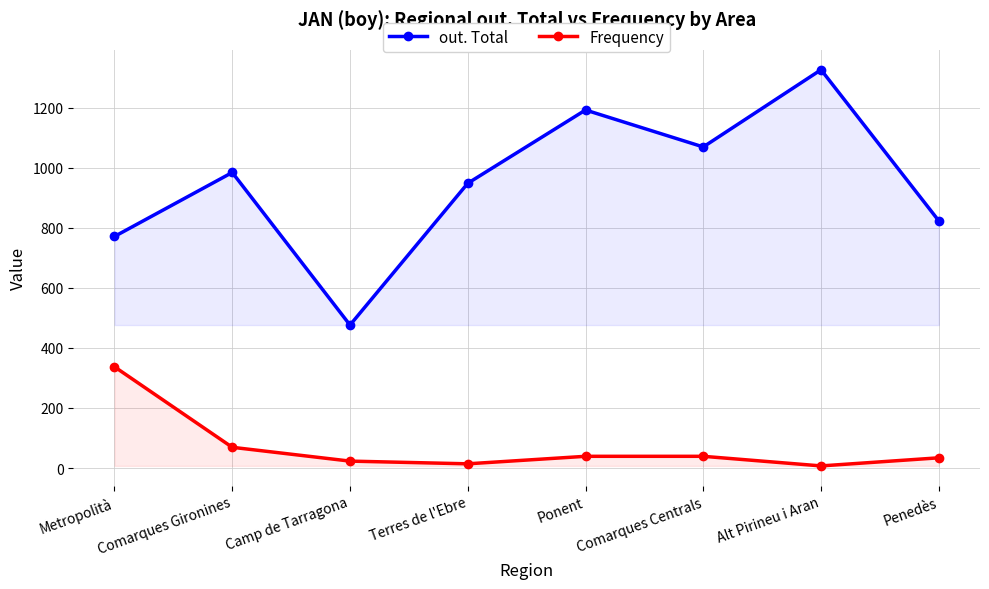

At which label is out. Total closest to 901?

Terres de l'Ebre